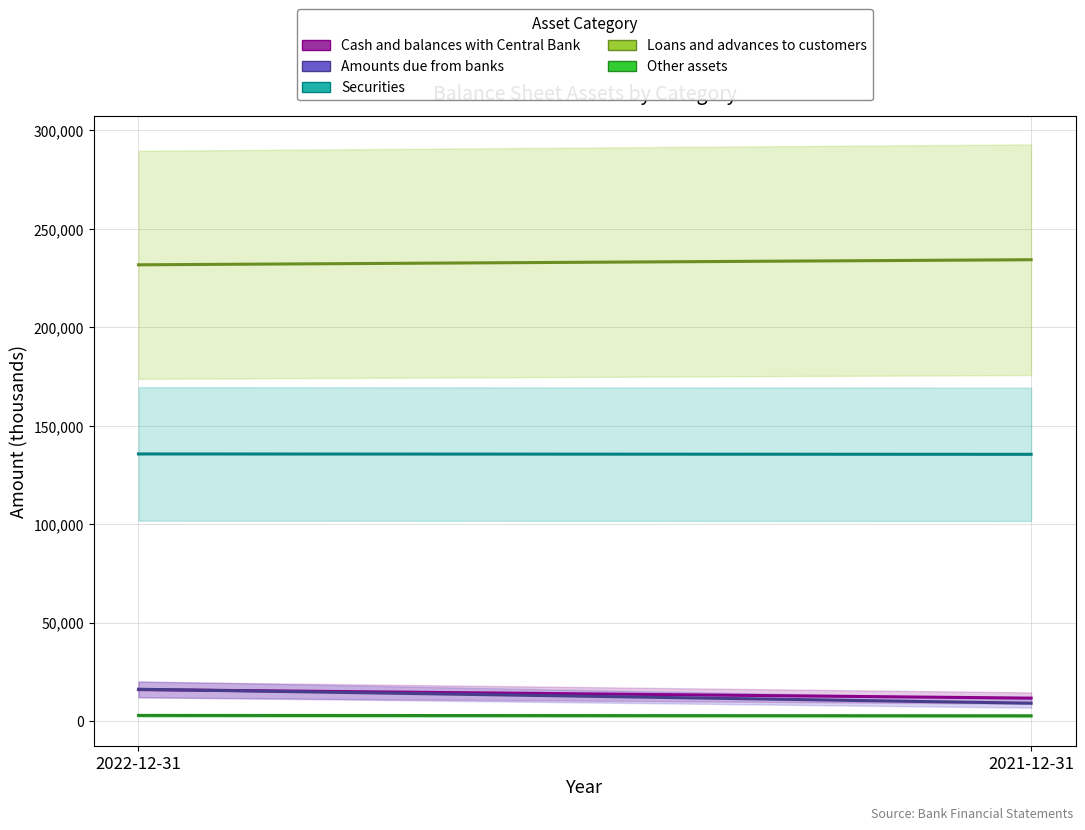

What is the minimum value shown in the chart?

2605